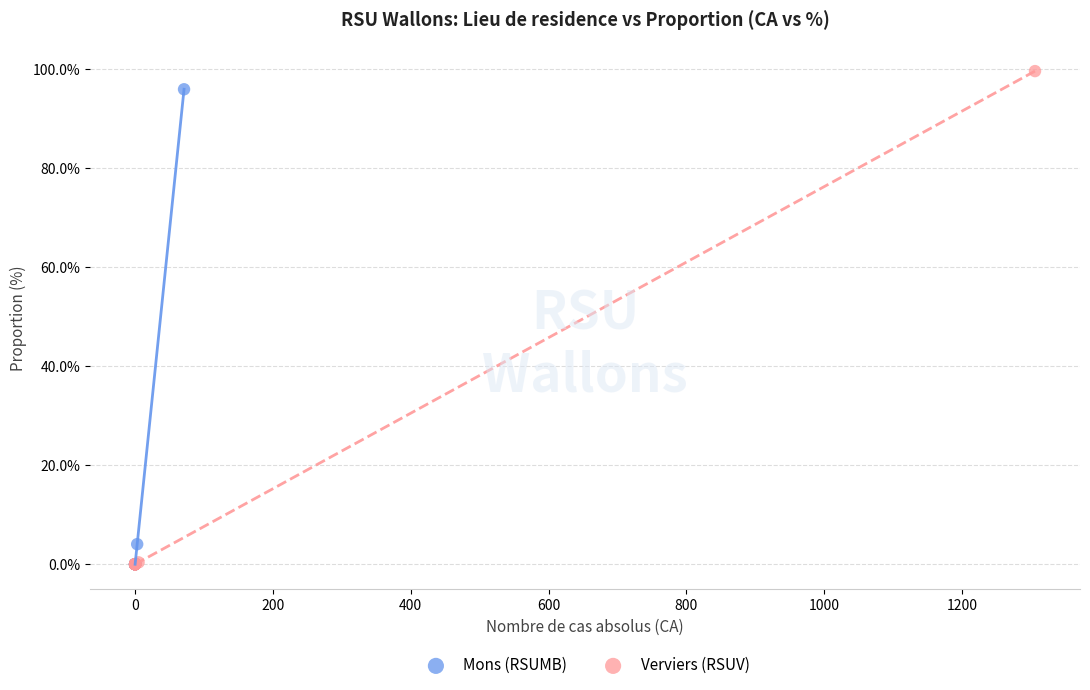

What are all the series names shown in the legend?

Mons (RSUMB), Verviers (RSUV)